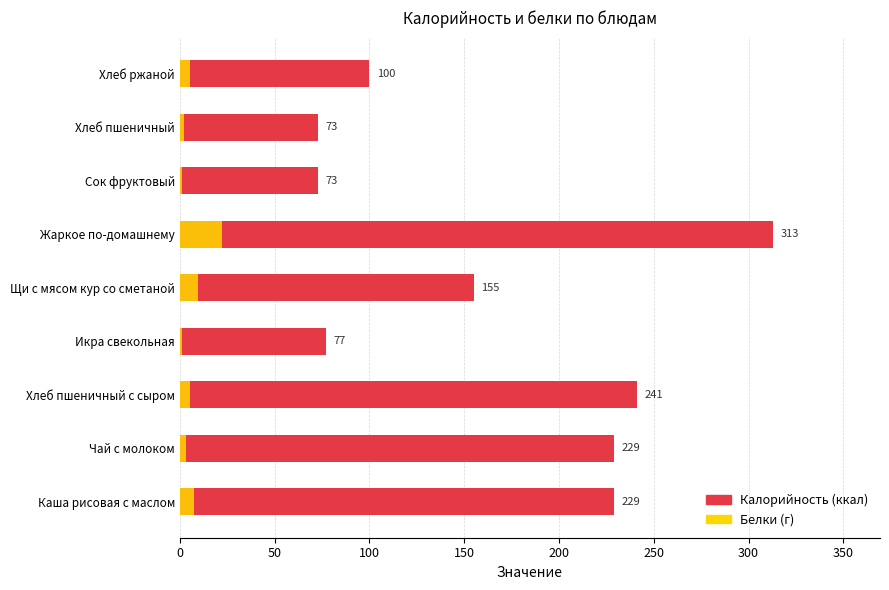

Rank the series by their average value, from highest to lowest.

Калорийность, Белки